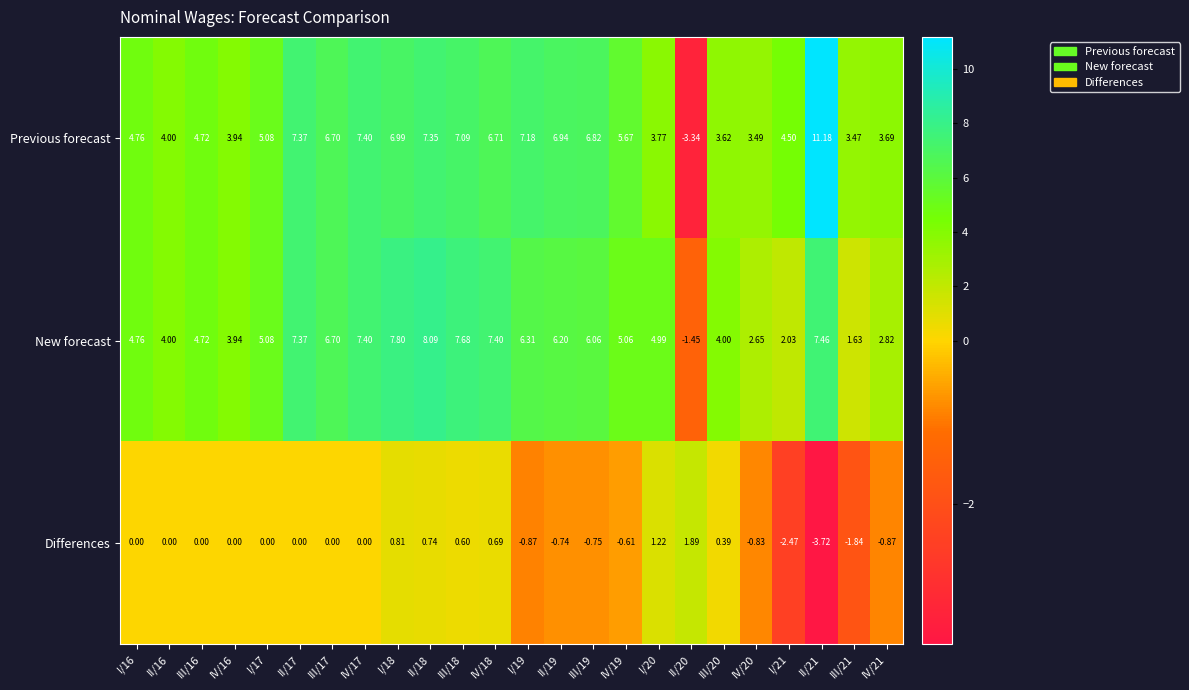

List the series in order of their peak value, lowest first.

Differences, New forecast, Previous forecast